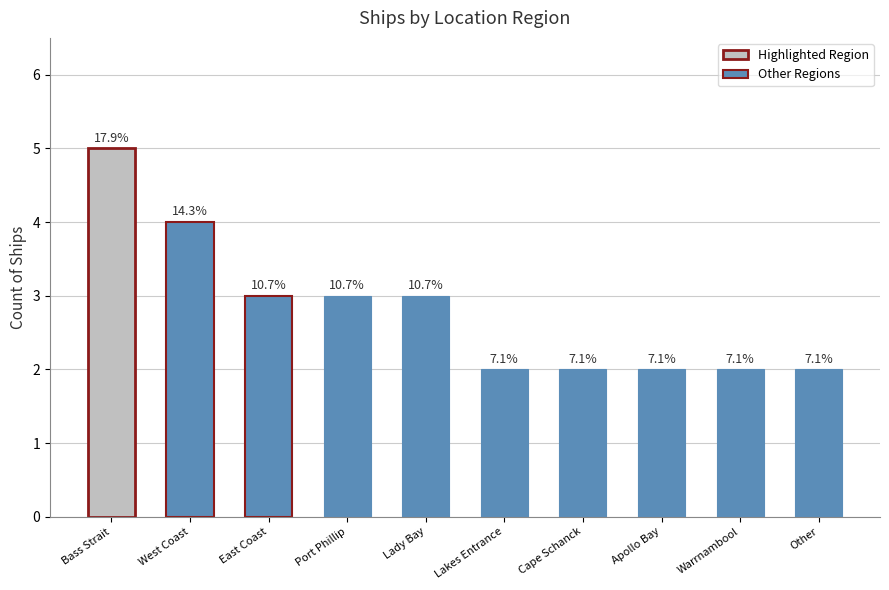

Which label corresponds to the smallest value in the chart?

Lakes Entrance